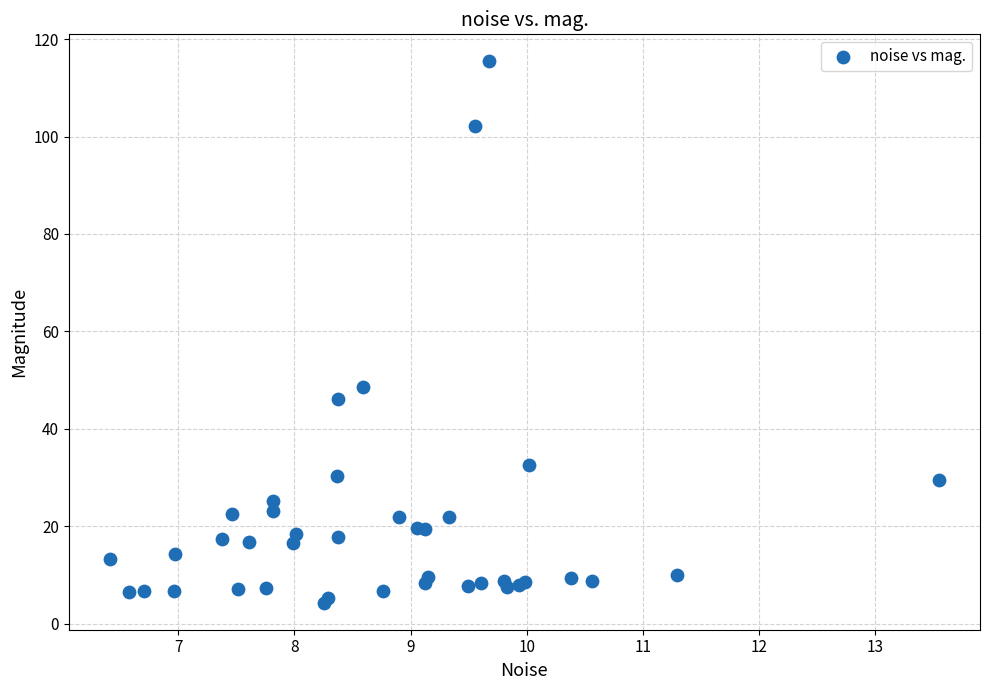

What Y value in the scatter plot is closest to 59?

48.7